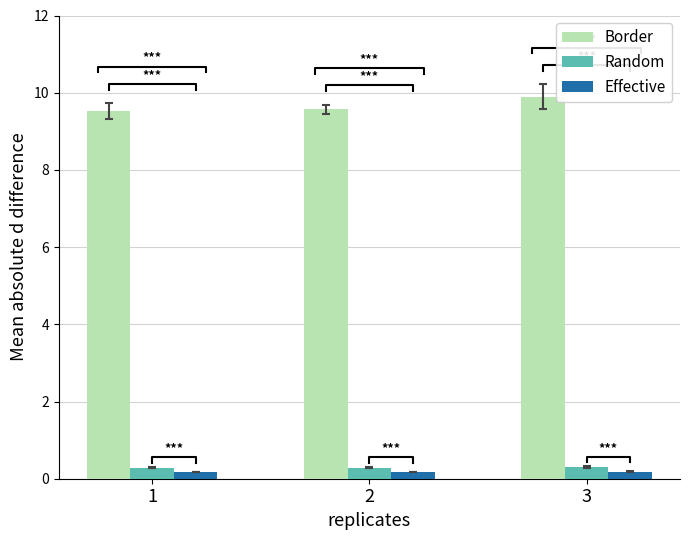

Reading left to right, extract all data points from this chart.

Border: 1=9.5	2=9.6	3=9.9
Random: 1=0.3	2=0.3	3=0.3
Effective: 1=0.2	2=0.2	3=0.2